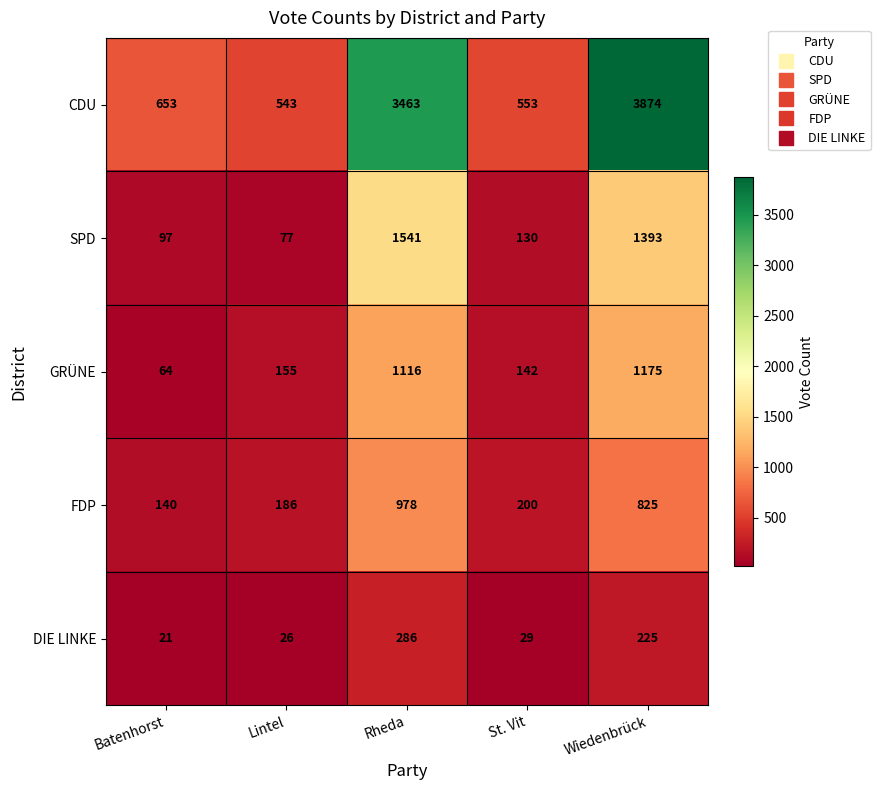

At which category is the sum across all series the highest?

Wiedenbrück